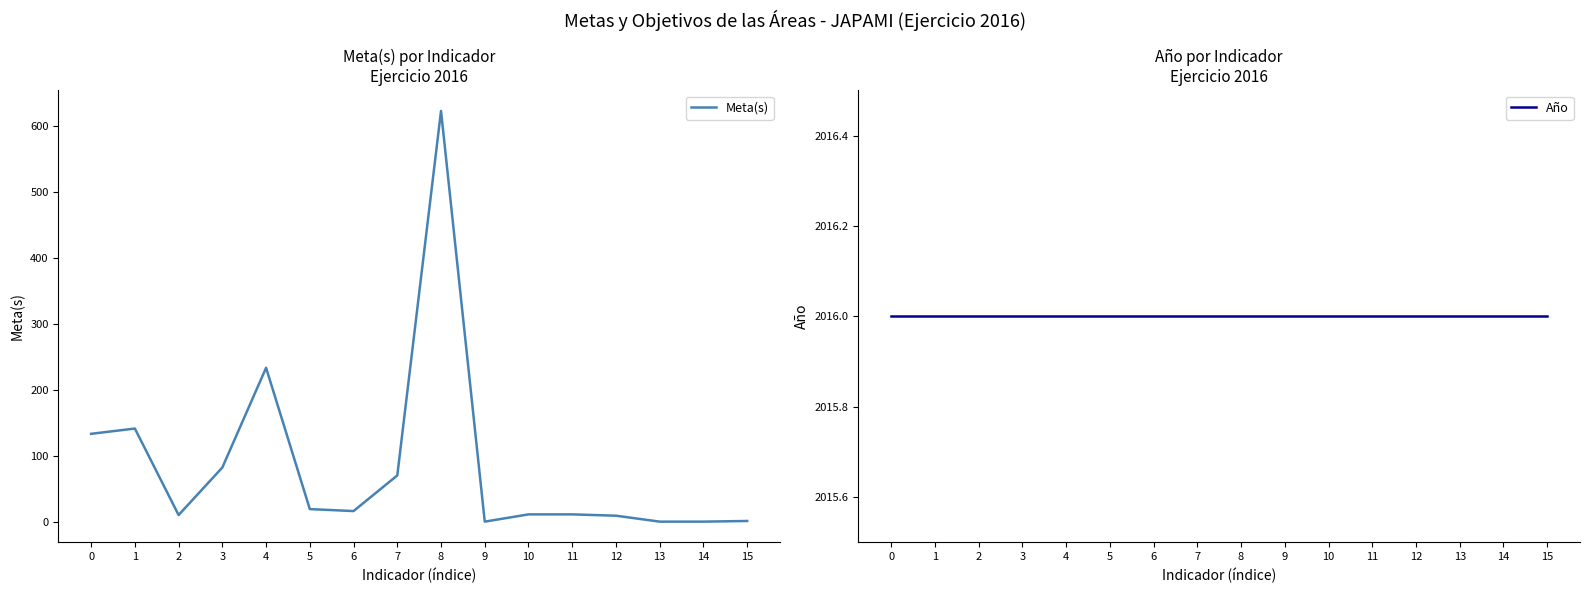

In Meta(s), how many points are higher than both neighbors (excluding endpoints)?

3